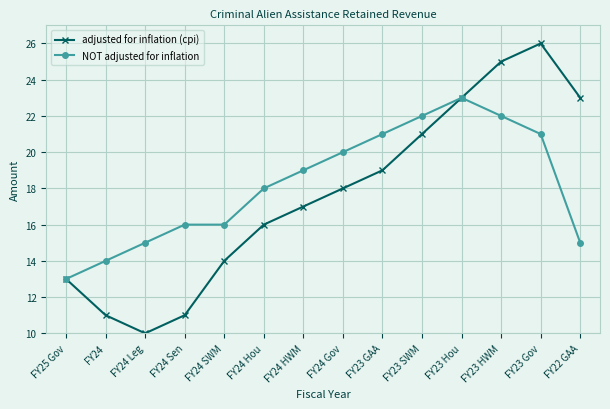

Is this an area chart (filled region under the line)?

No